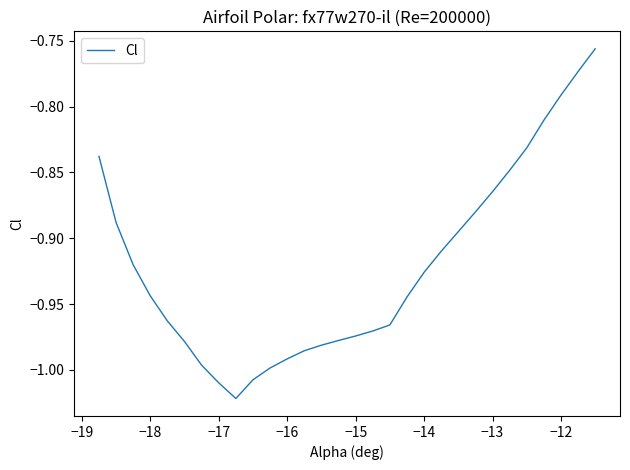

What is the difference between the maximum and minimum values?

0.3